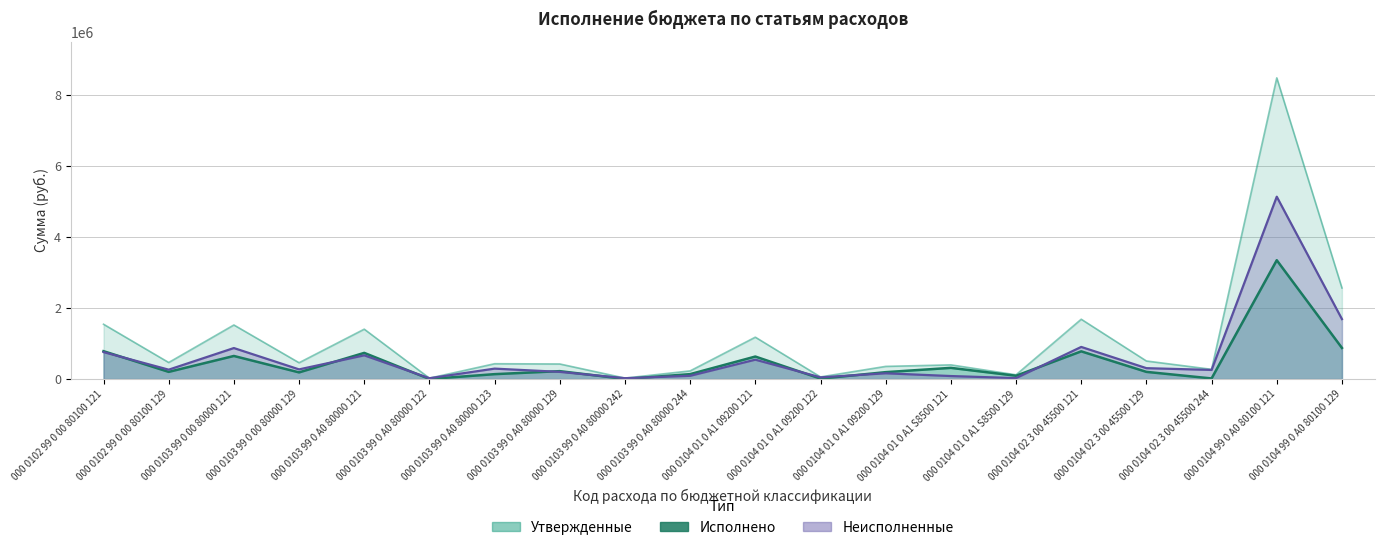

The Неисполненные series shows 256904.0 at 000 0104 02 3 00 45500 244. True or false?

True